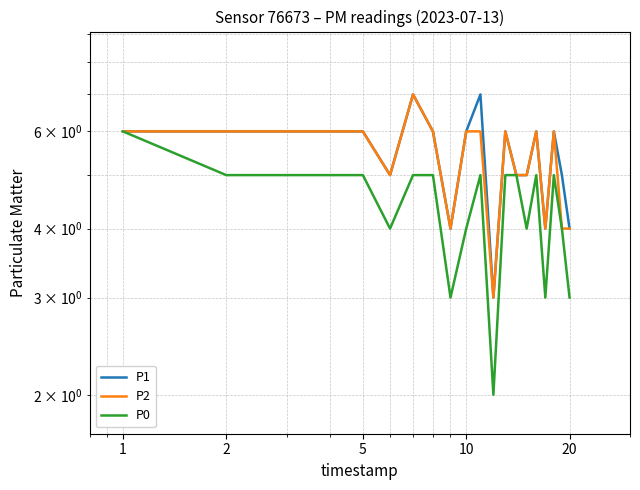

What is the sum of all P2 values?

107